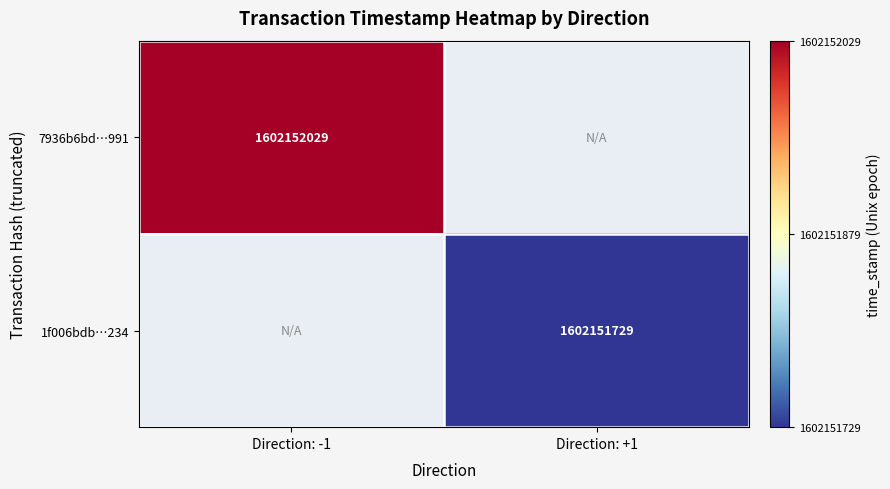

Which series changed the most between direction and time_stamp?

7936b6bd590b7df1f22476542545ea38b12b991